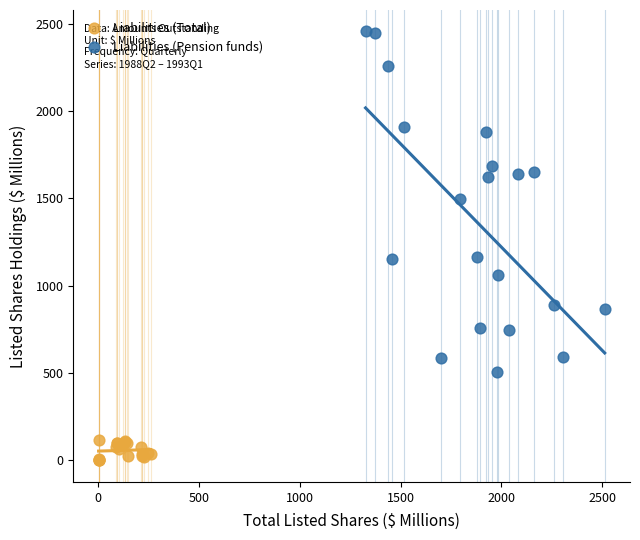

Which series has the largest Y range (max minus min)?

Liabilities (Pension funds)